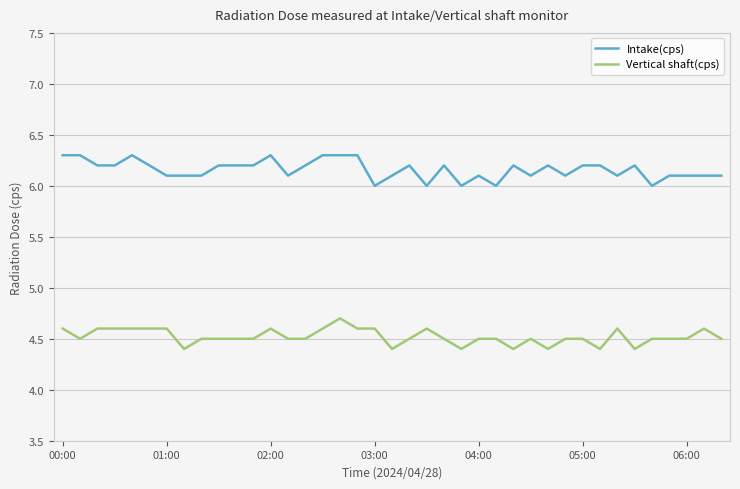

What are all the series names shown in the legend?

Intake(cps), Vertical shaft(cps)